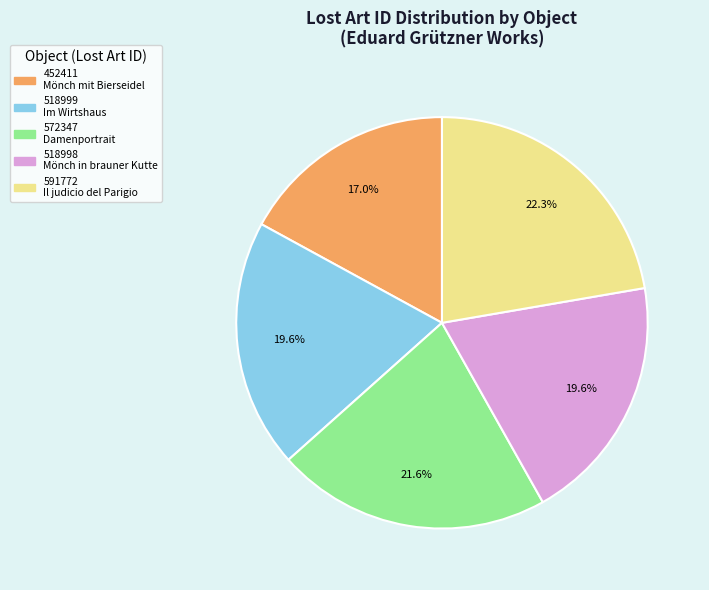

Does any single category account for the majority?

No